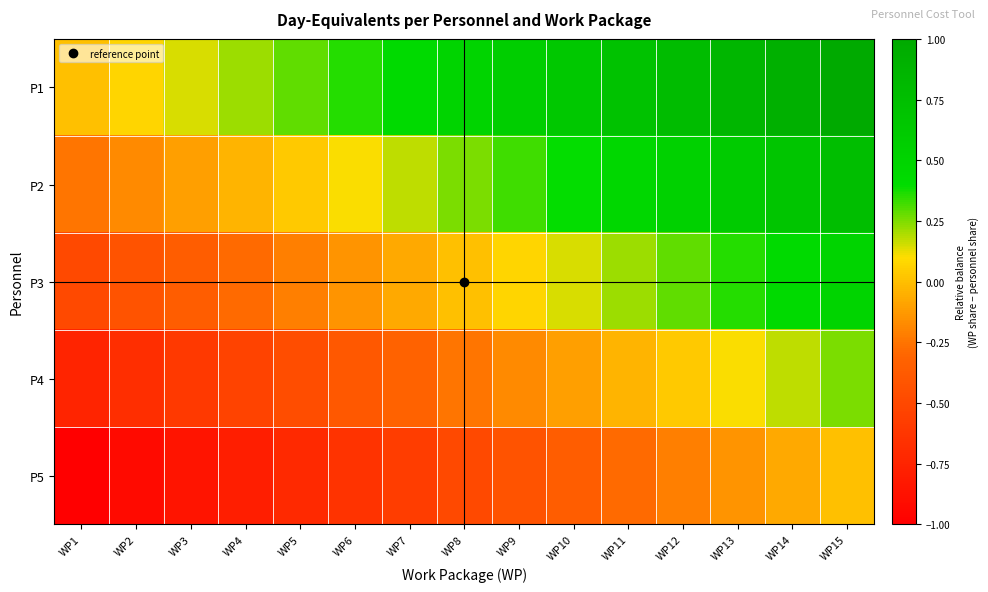

What is the spread (max minus min) of values at WP3?

1.0